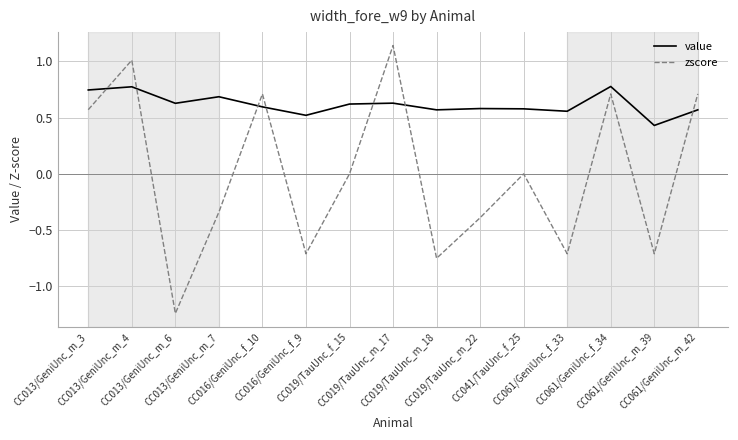

Which series has the largest total across all categories?

value